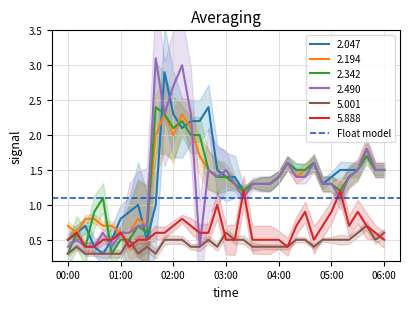

Where do 2.047 and 2.194 first cross each other?

00:50 and 01:00